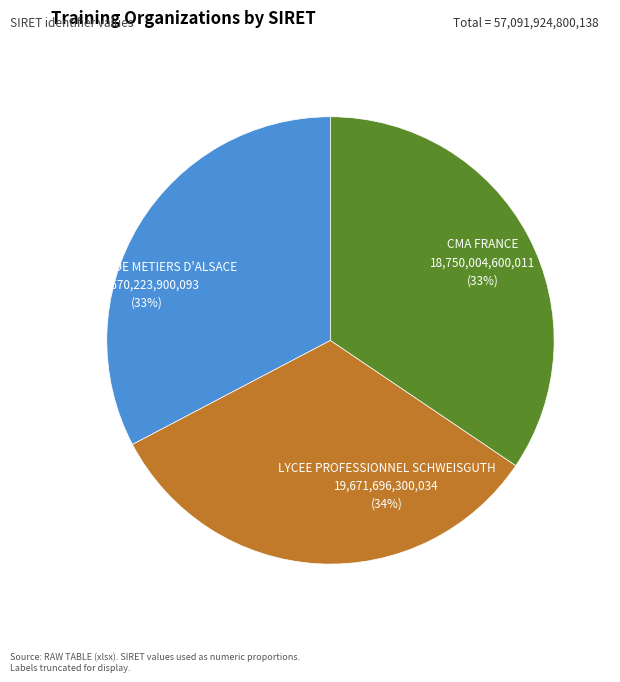

What percentage is NOT represented by CMA FRANCE?

67.2%